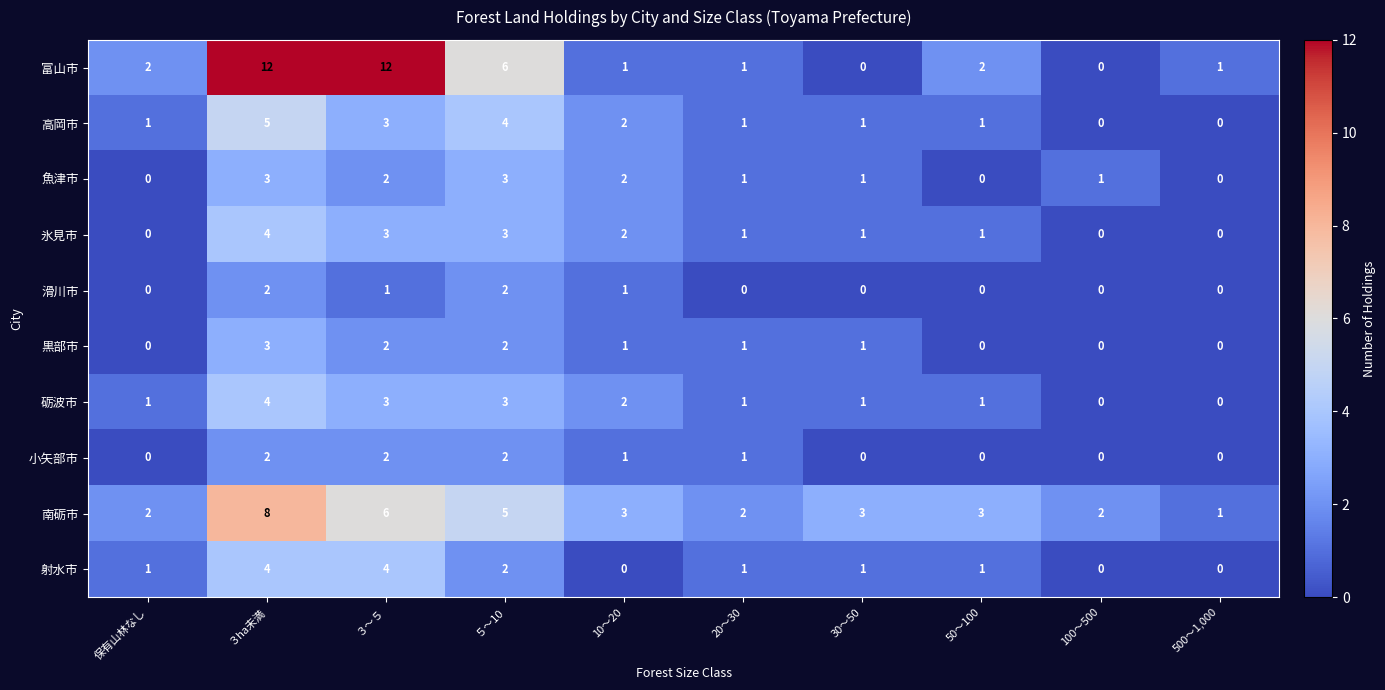

Which series has the widest spread of values?

富山市